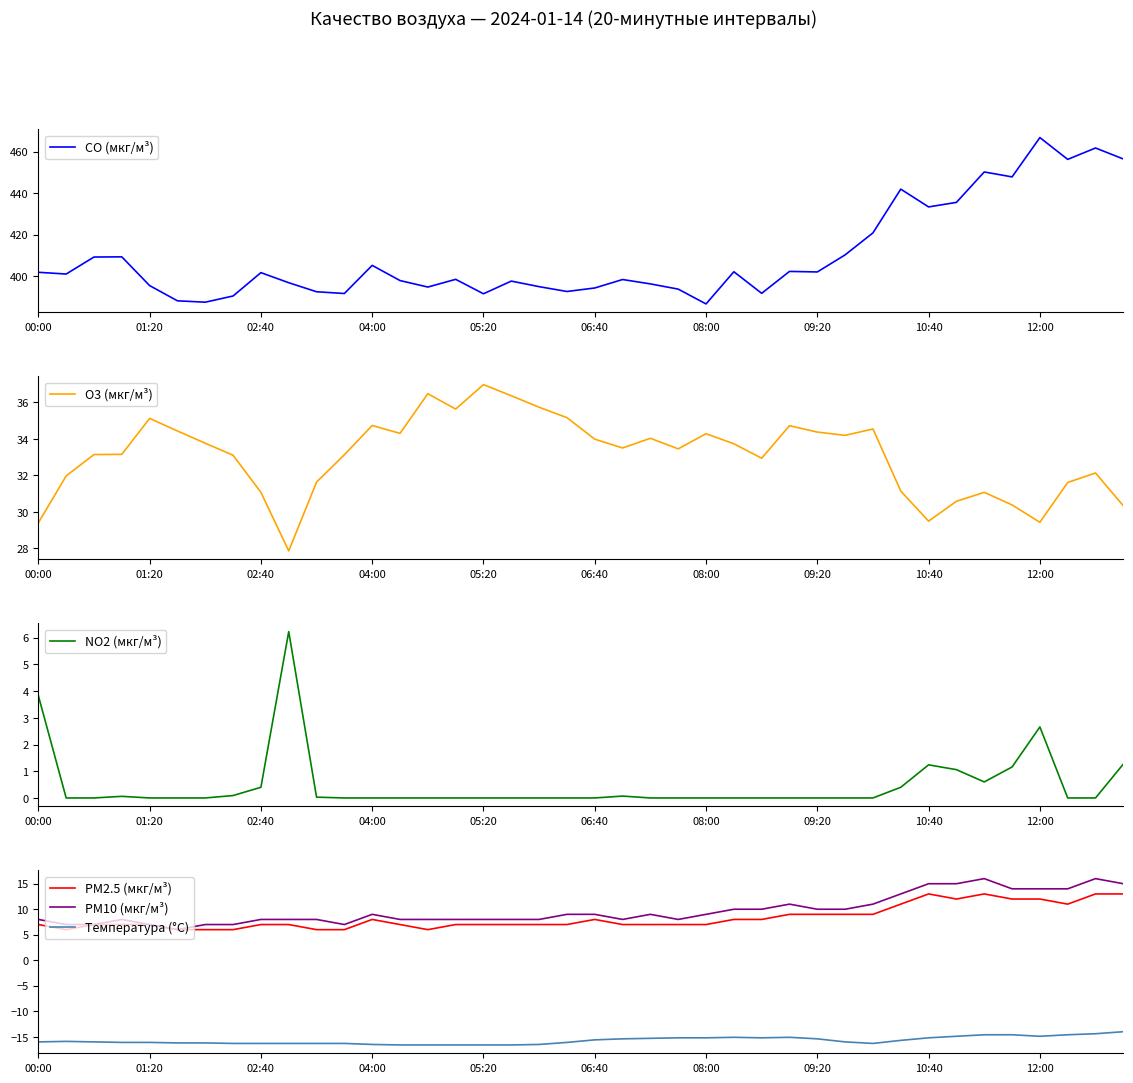

At which label does CO (мкг/м³) first exceed 400?

00:00